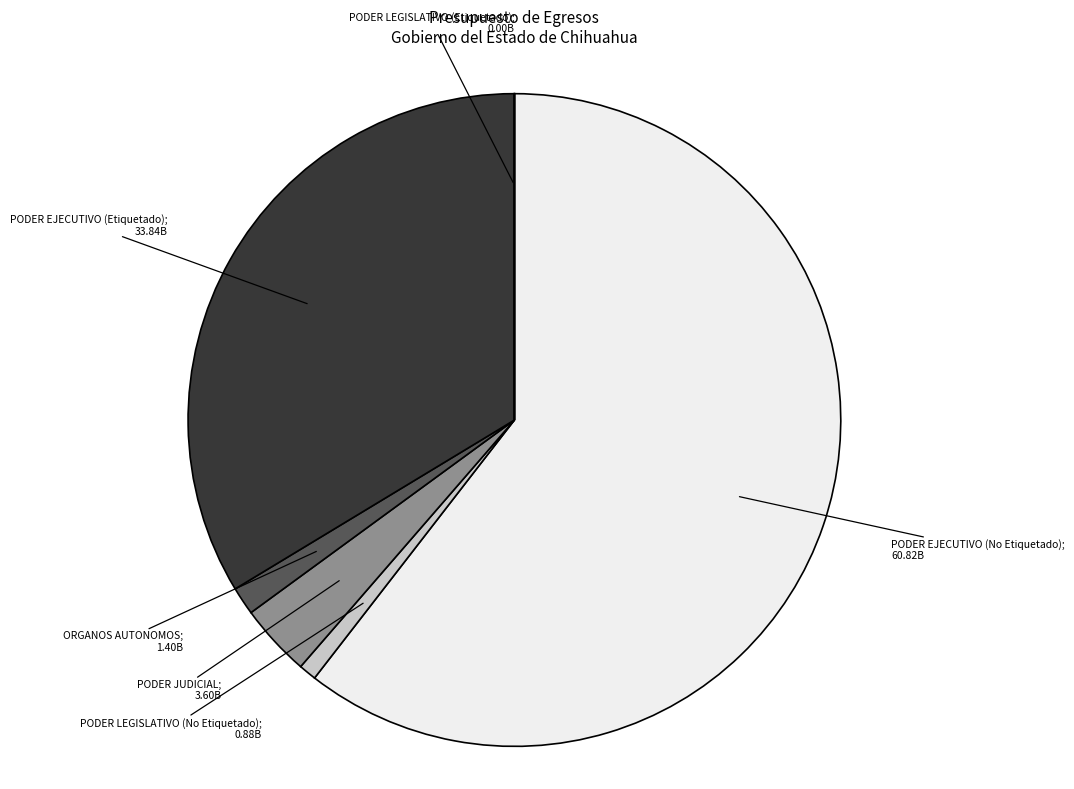

Does any single category account for the majority?

Yes